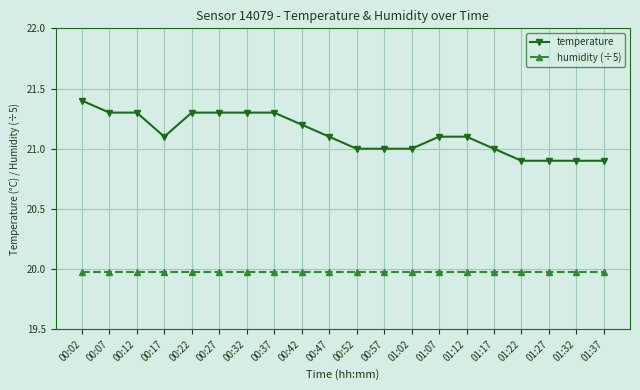

Rank the series by their average value, from lowest to highest.

humidity (÷5), temperature